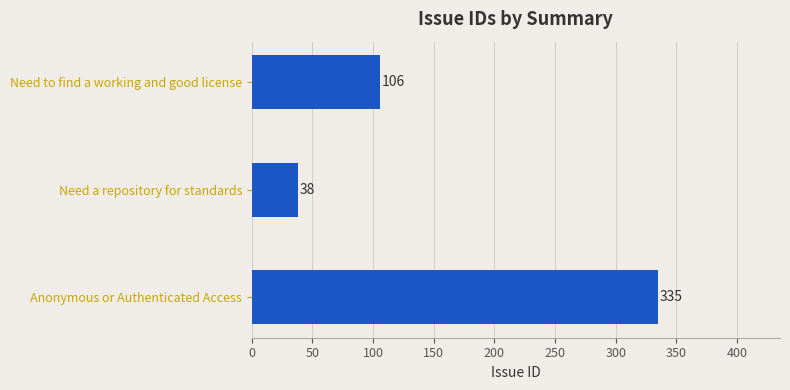

What is the value of the 2nd bar from the top?

38